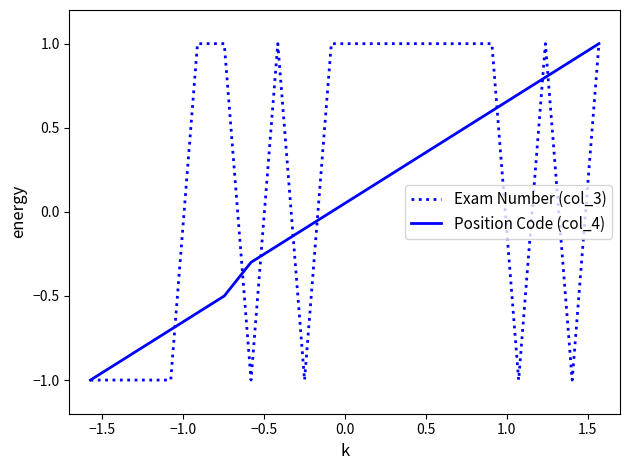

What is the greatest value displayed?

1.0